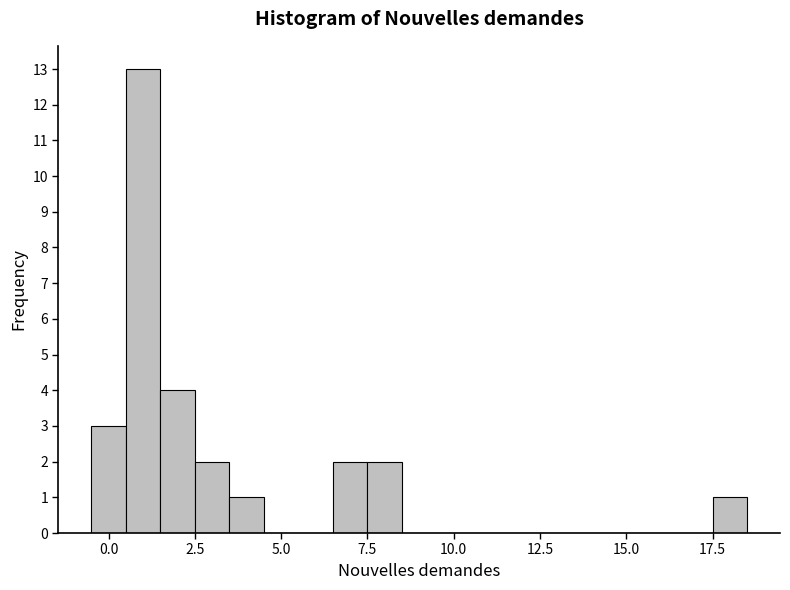

Around what value on the x-axis is the tallest bar? Give the approximate position of its centre, as read against the axis.

1.0